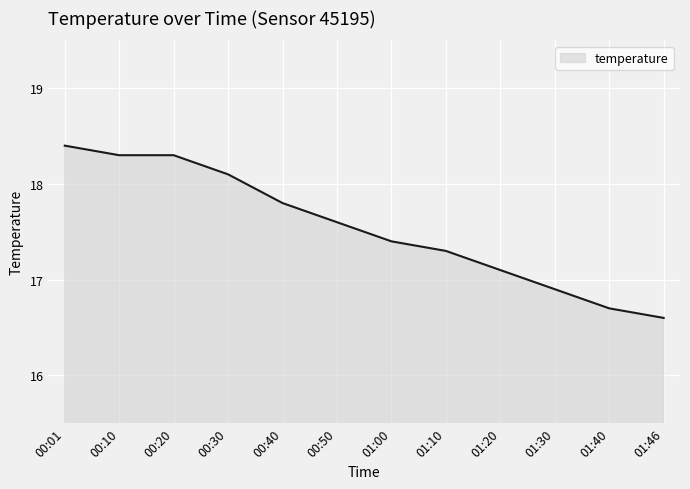

Which has a higher value, 01:46 or 01:20?

01:20